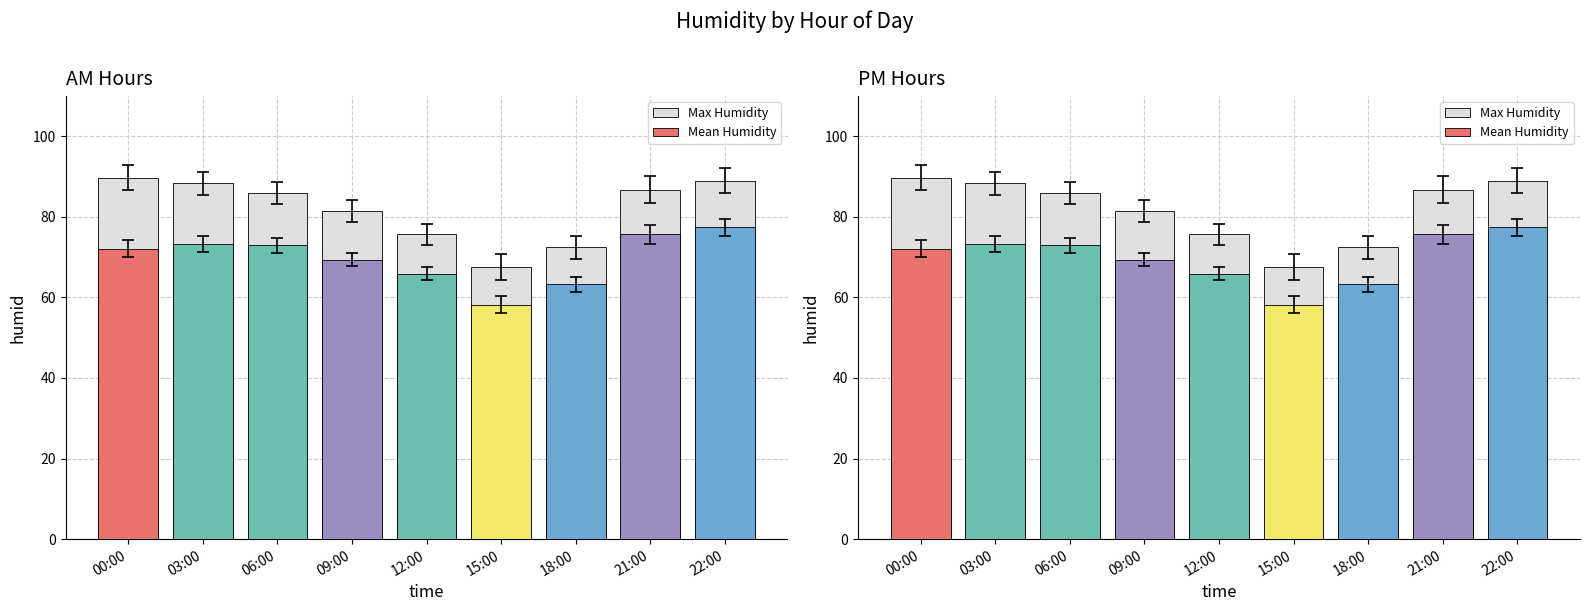

Which category has the highest value in the Max Humidity series?

00:00